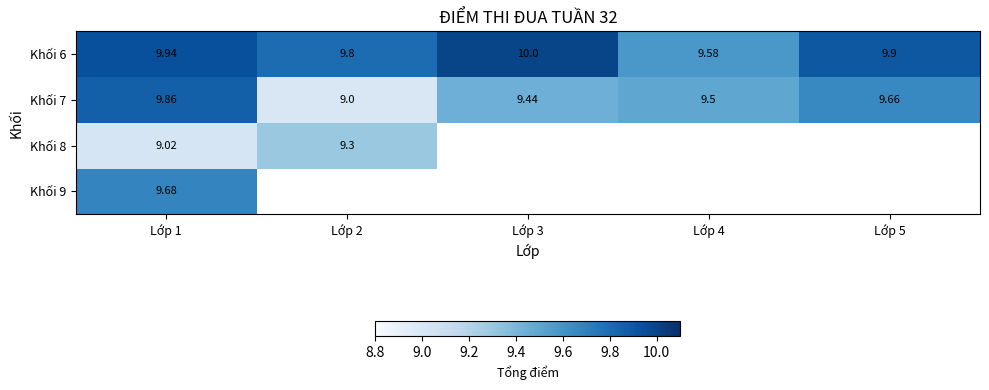

How many data points in Khối 7 are above 9?

4